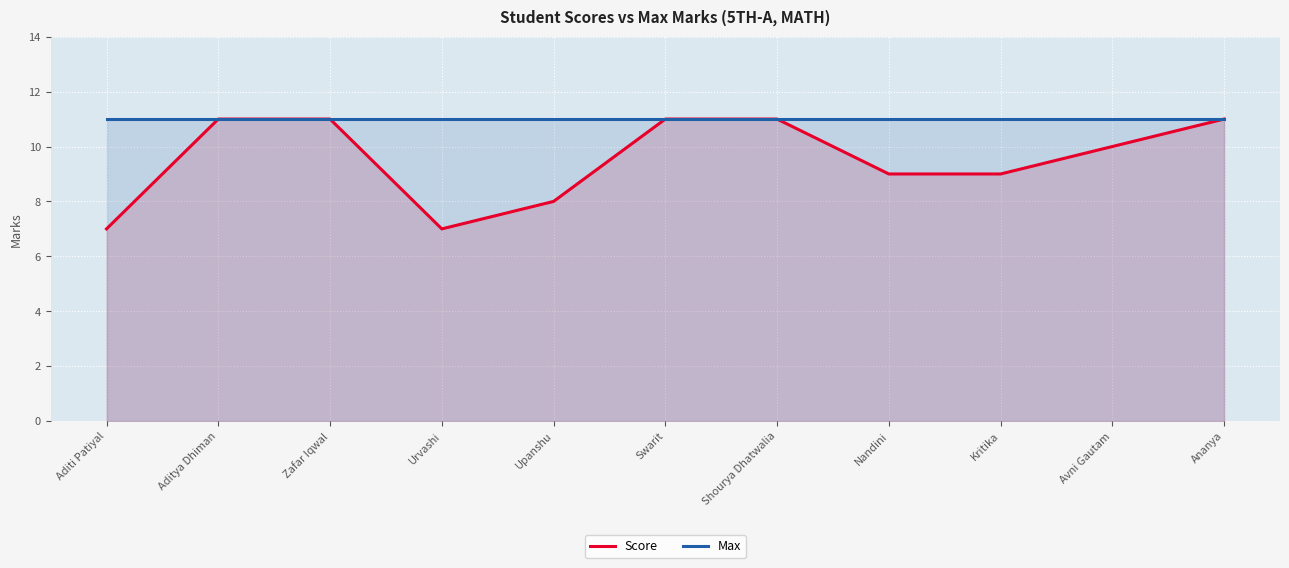

Between Nandini and Zafar Iqwal, which is larger?

Zafar Iqwal